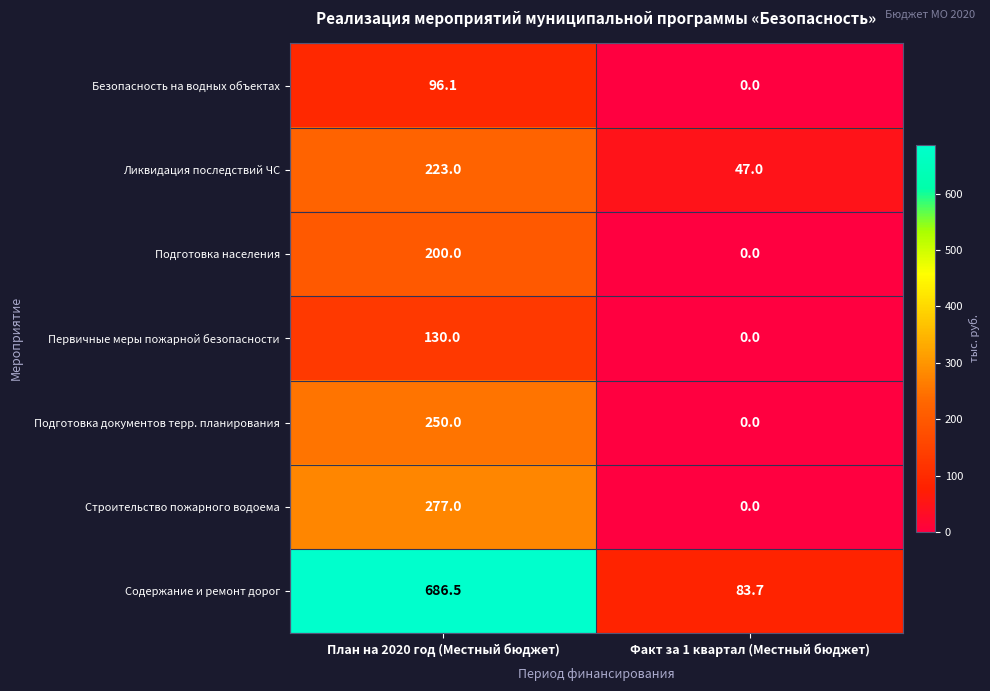

The Подготовка документов терр. планирования series shows 396.9 at План на 2020 год (Местный бюджет). True or false?

False